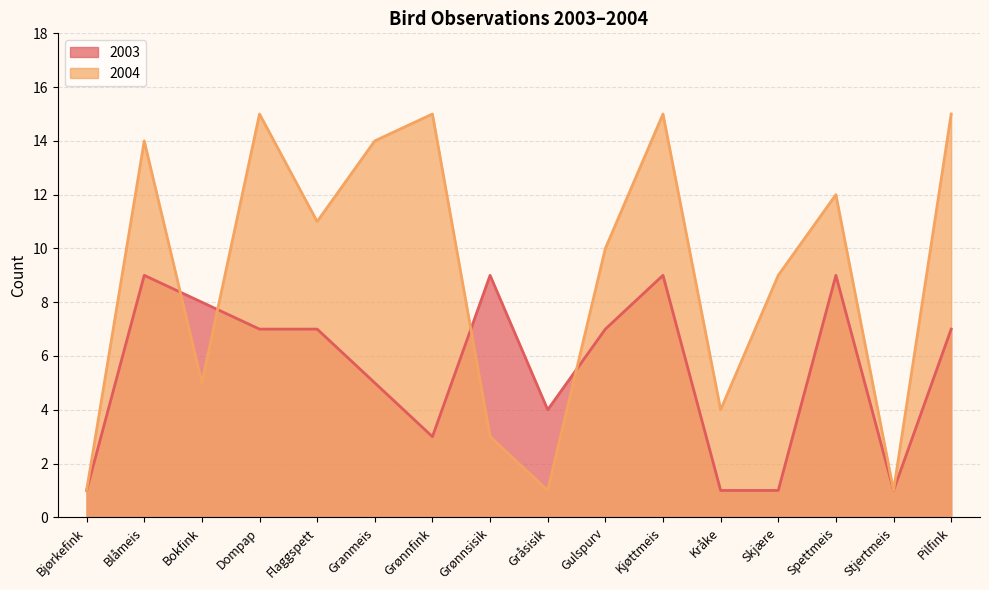

How many interior local peaks does the 2003 series have?

4